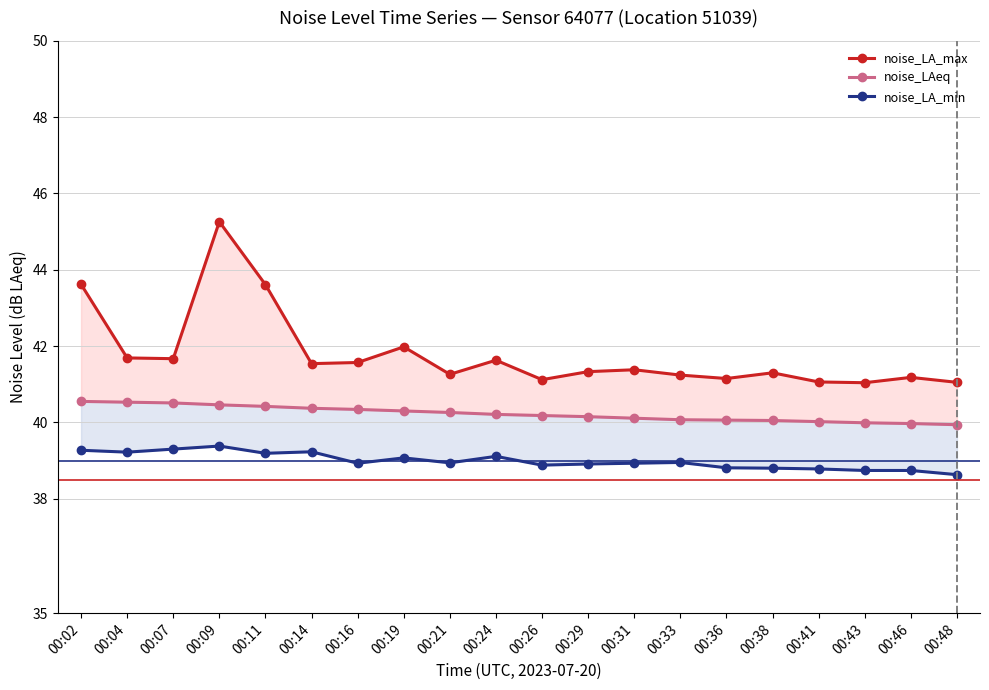

How many interior local peaks does the noise_LA_min series have?

5